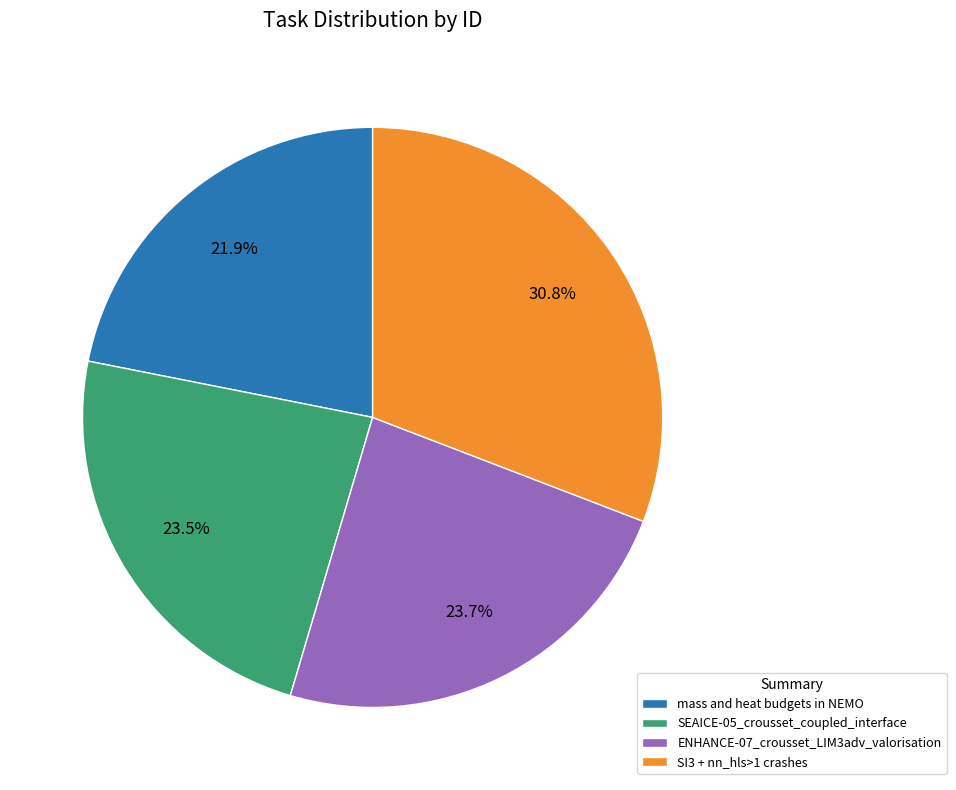

Approximately how many times larger is the value at SEAICE-05_crousset_coupled_interface compared to ENHANCE-07_crousset_LIM3adv_valorisation?

1.0